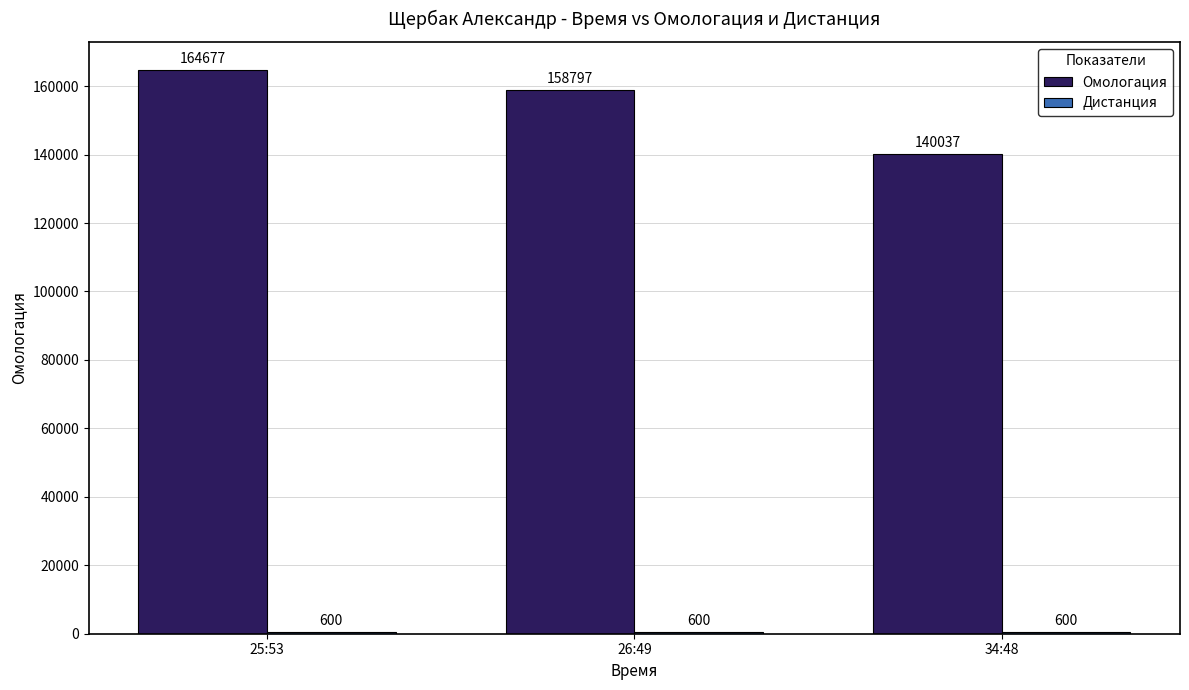

What is the label of the 3rd bar from the right?

25:53